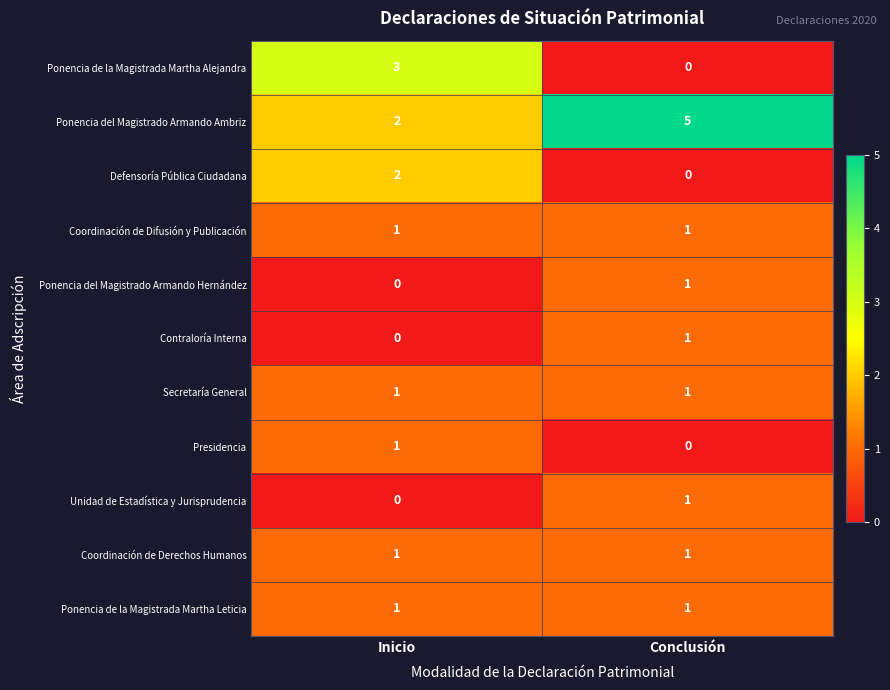

The Ponencia del Magistrado Armando Ambriz series shows 2 at Inicio. True or false?

True